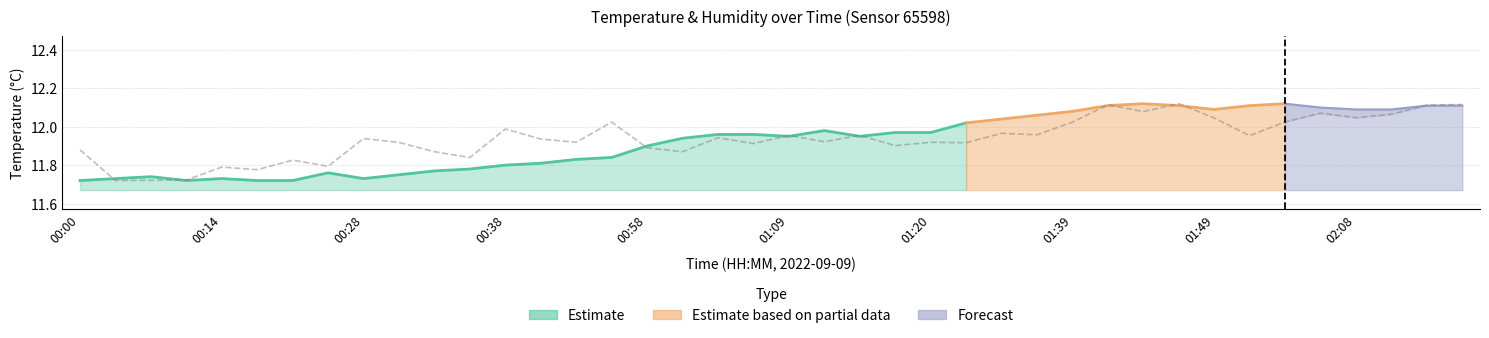

What is the smallest value displayed?

11.7